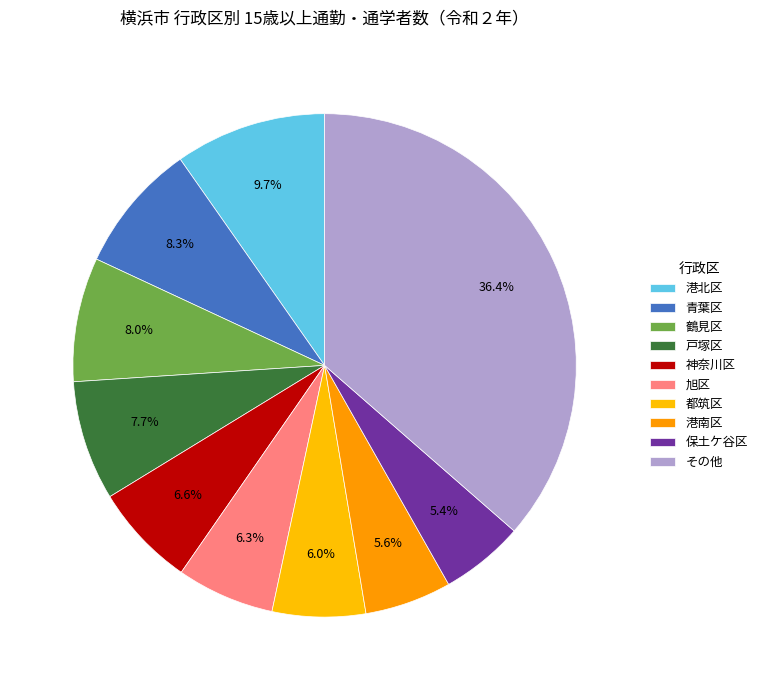

How many slices are in this pie chart?

10